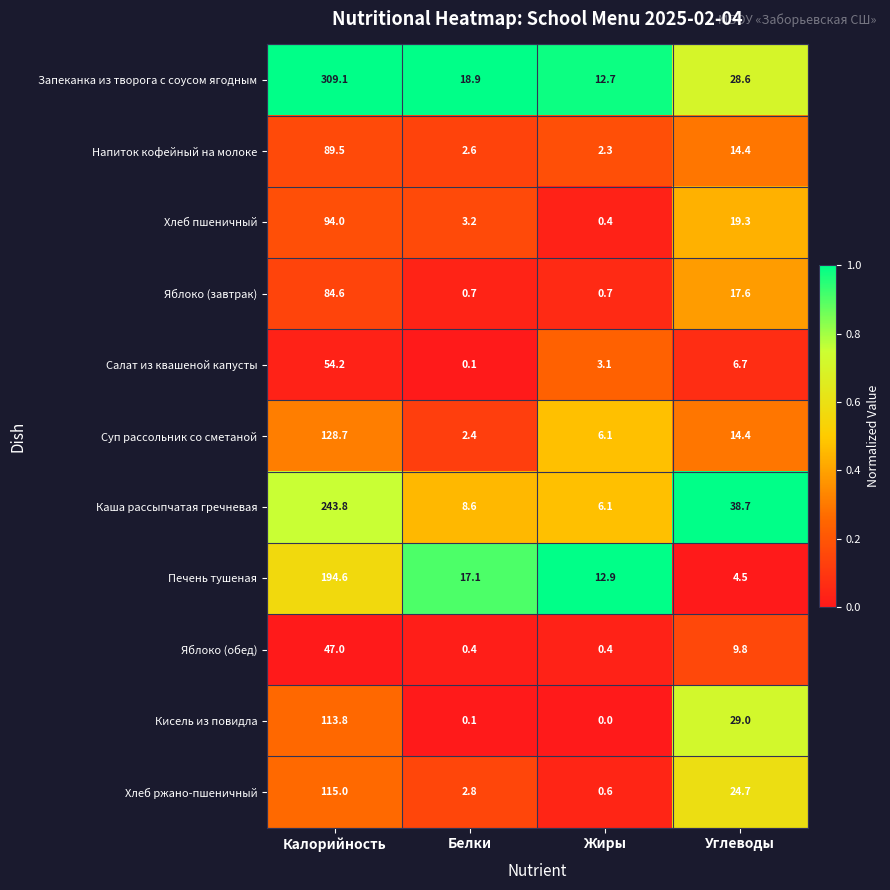

True or false: Яблоко (обед) has a value of 15.7 at Углеводы.

False